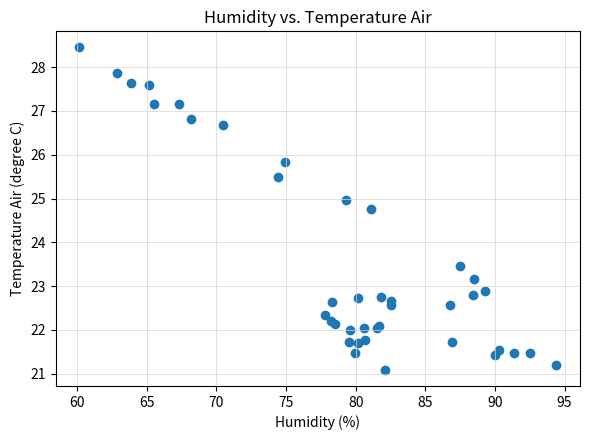

What Y value in the scatter plot is closest to 24?

23.5